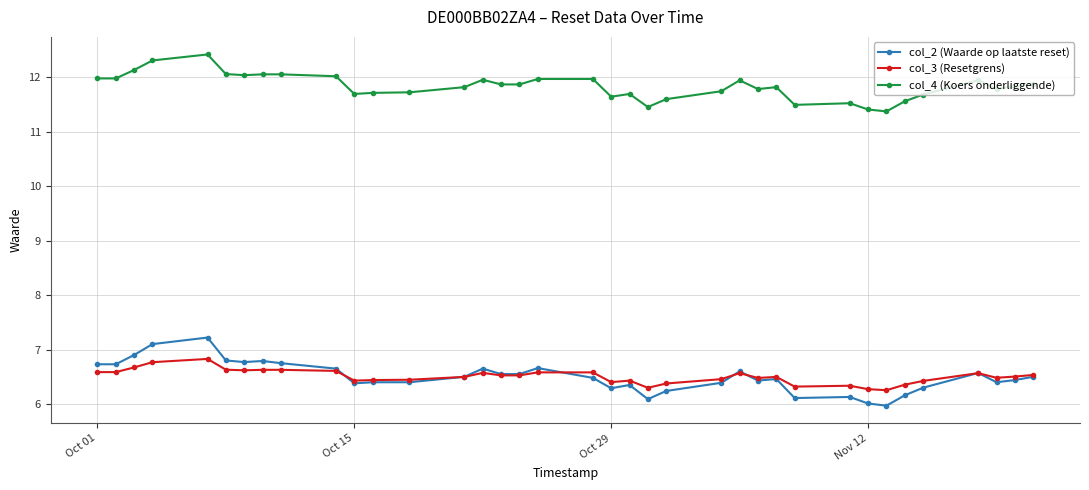

What is the difference between the second highest and minimum values in the col_2 (Waarde op laatste reset) series?

1.1